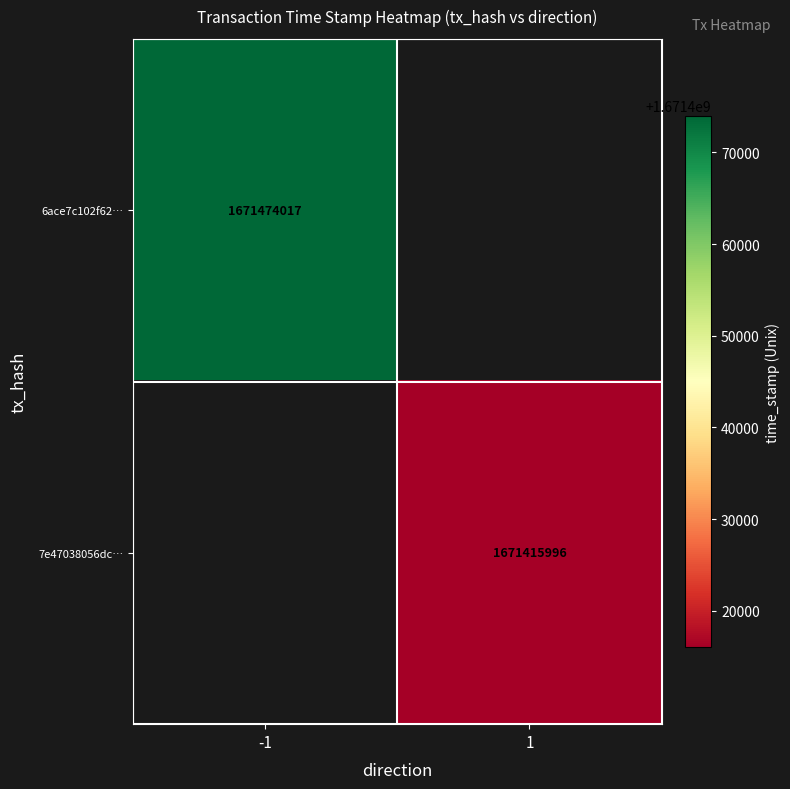

Count the number of categories in the chart.

2